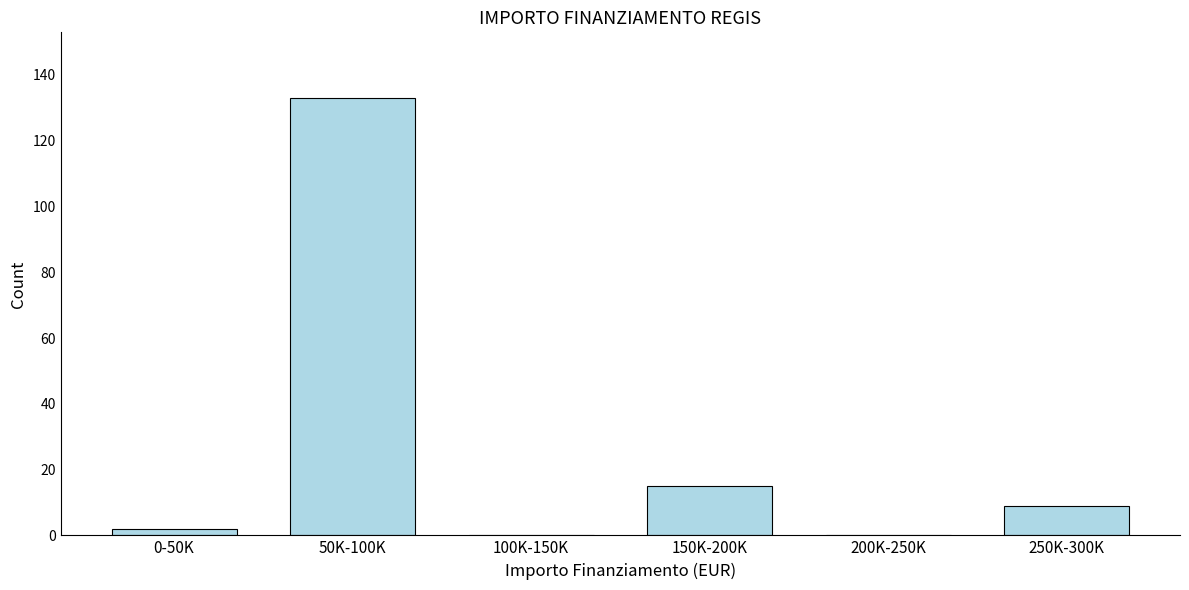

Reading left to right, what are all the values shown in this chart?

0-50K=2	50K-100K=133	100K-150K=0	150K-200K=15	200K-250K=0	250K-300K=9